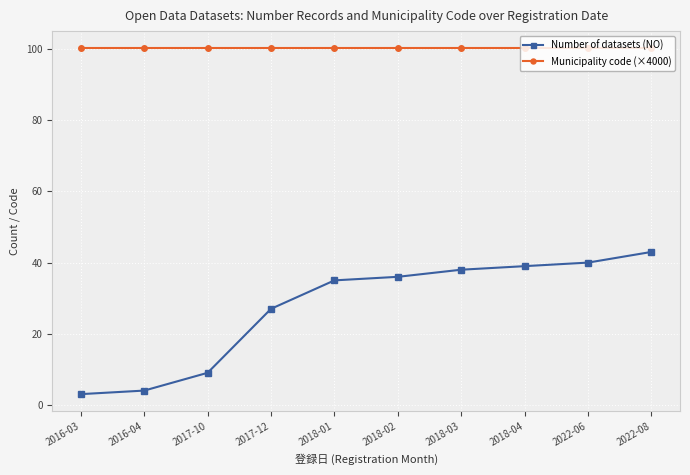

True or false: Municipality code (×4000) and Number of datasets (NO) intersect in this chart.

False